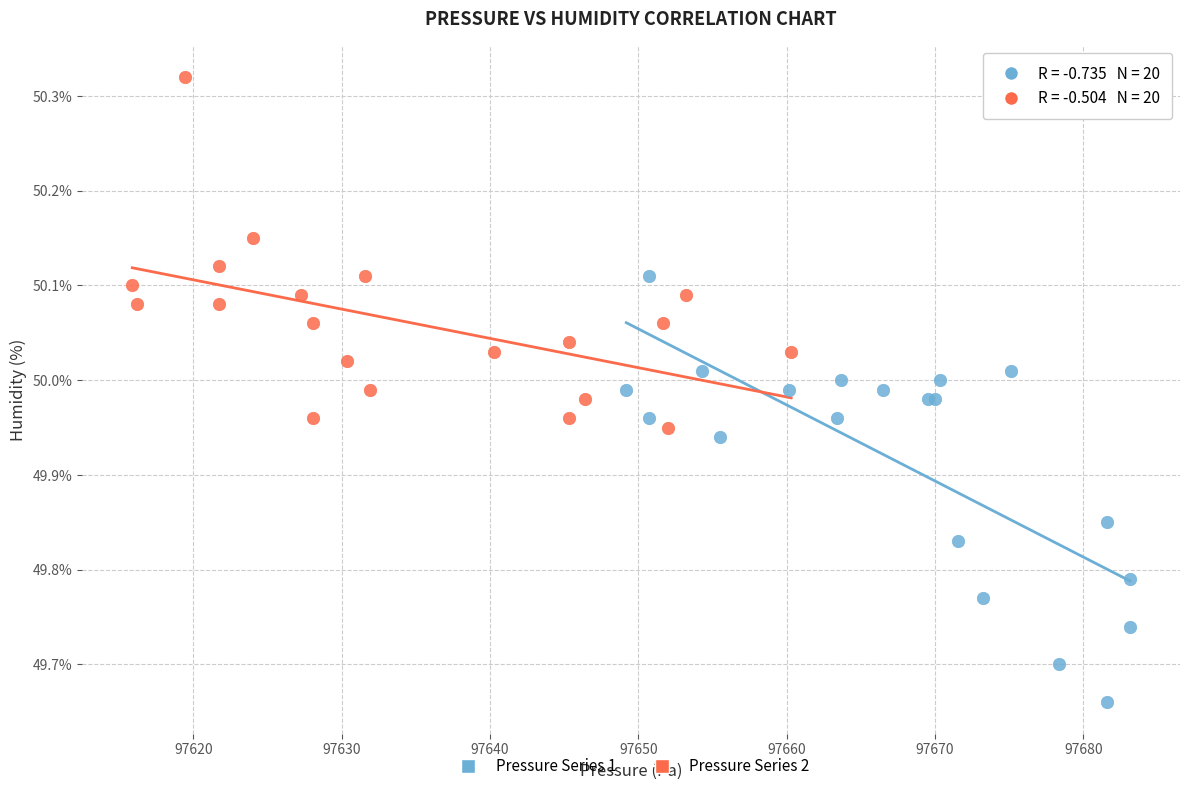

Which series contains the highest Y value?

Pressure Series 2